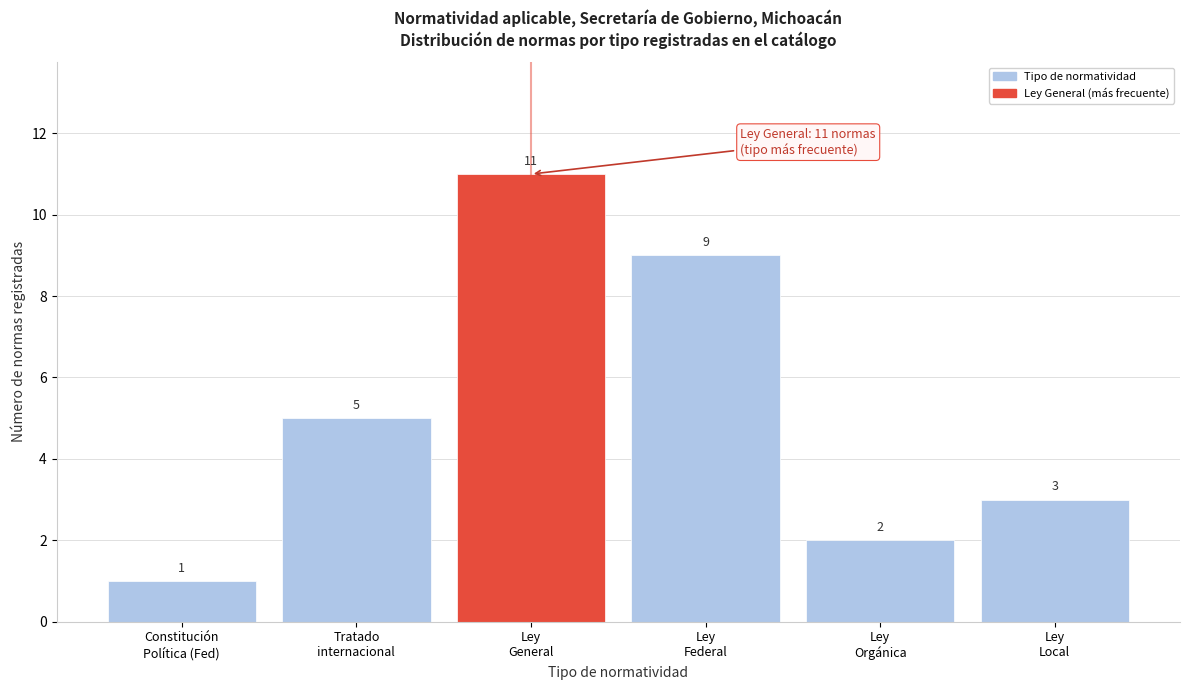

Reading left to right, extract all data points from this chart.

1	5	11	9	2	3